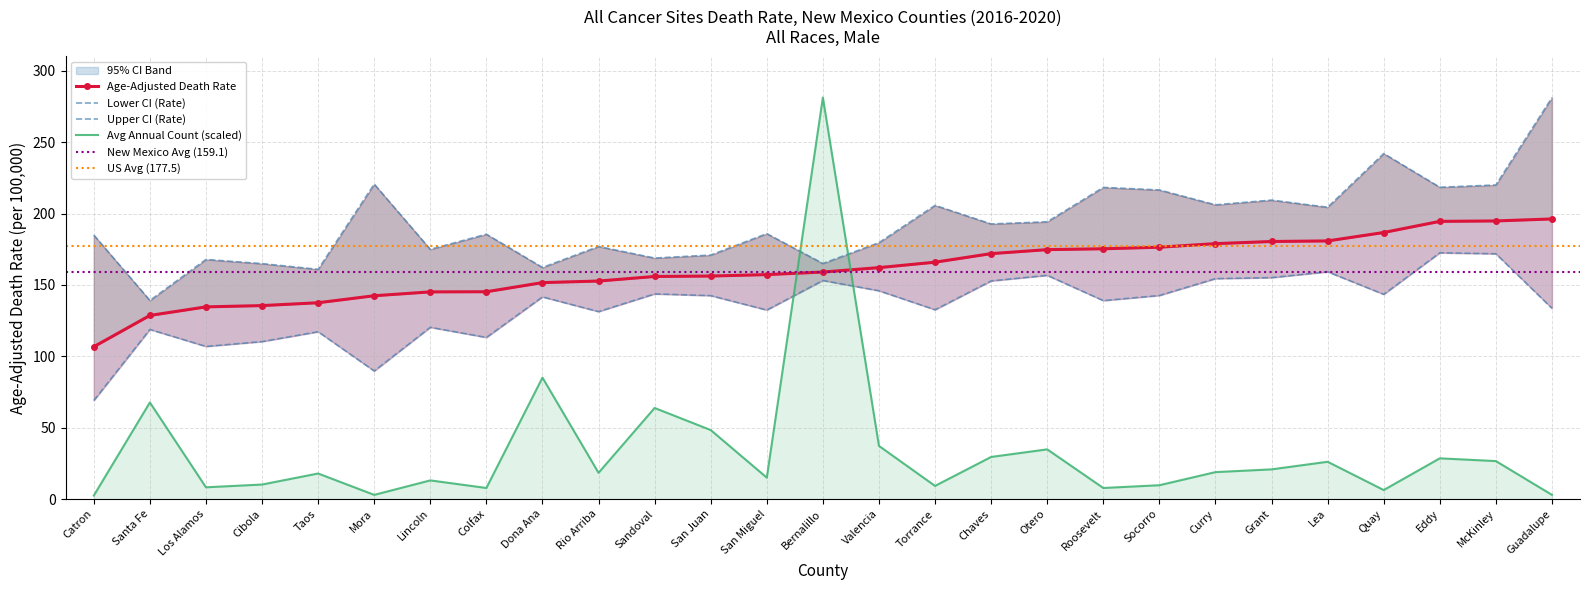

After their last crossing, which series has the higher values: Age-Adjusted Death Rate or Average Annual Count?

Age-Adjusted Death Rate